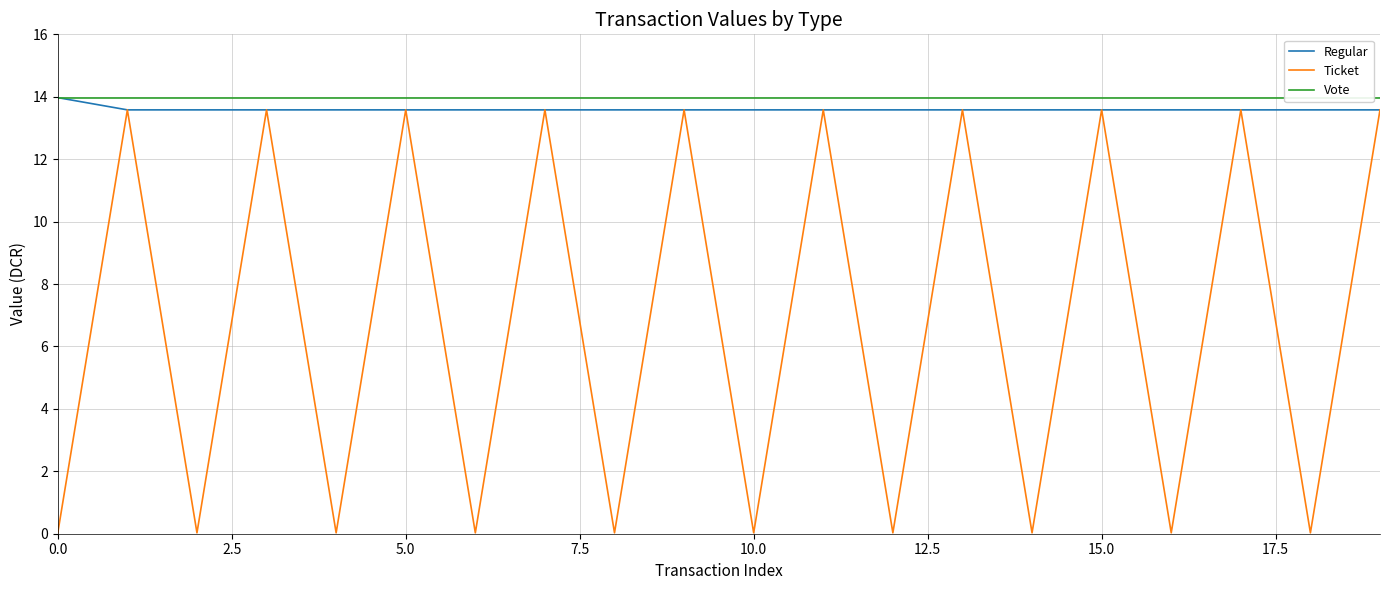

Does the chart display data point markers on the line(s)?

No